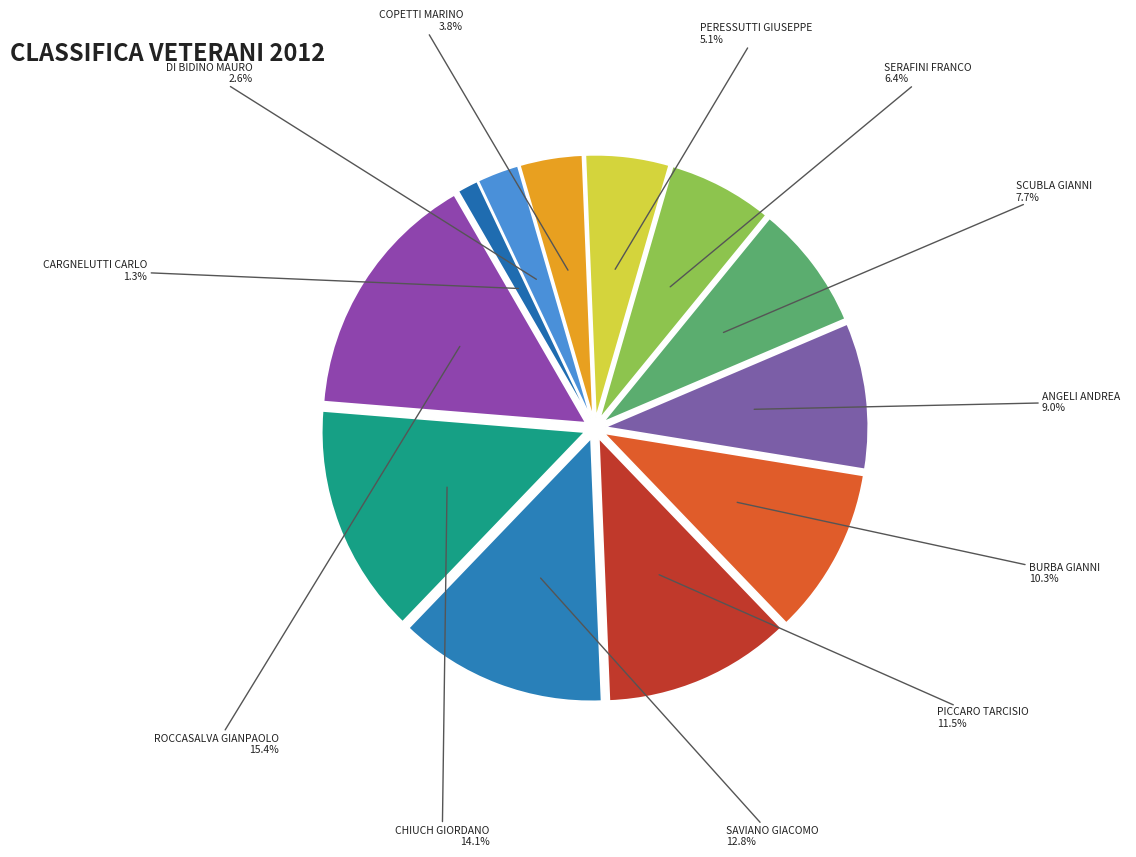

Rank the categories by value from highest to lowest.

ROCCASALVA GIANPAOLO, CHIUCH GIORDANO, SAVIANO GIACOMO, PICCARO TARCISIO, BURBA GIANNI, ANGELI ANDREA, SCUBLA GIANNI, SERAFINI FRANCO, PERESSUTTI GIUSEPPE, COPETTI MARINO, DI BIDINO MAURO, CARGNELUTTI CARLO